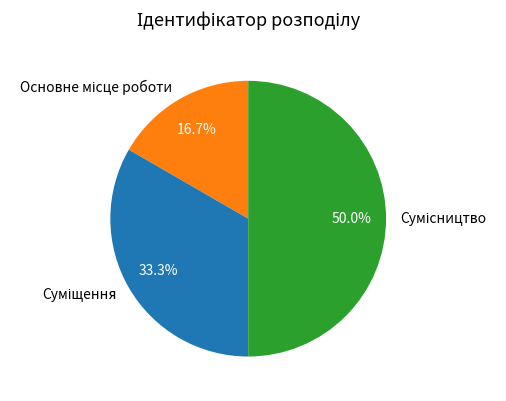

What is the largest slice in the pie chart?

Сумісництво